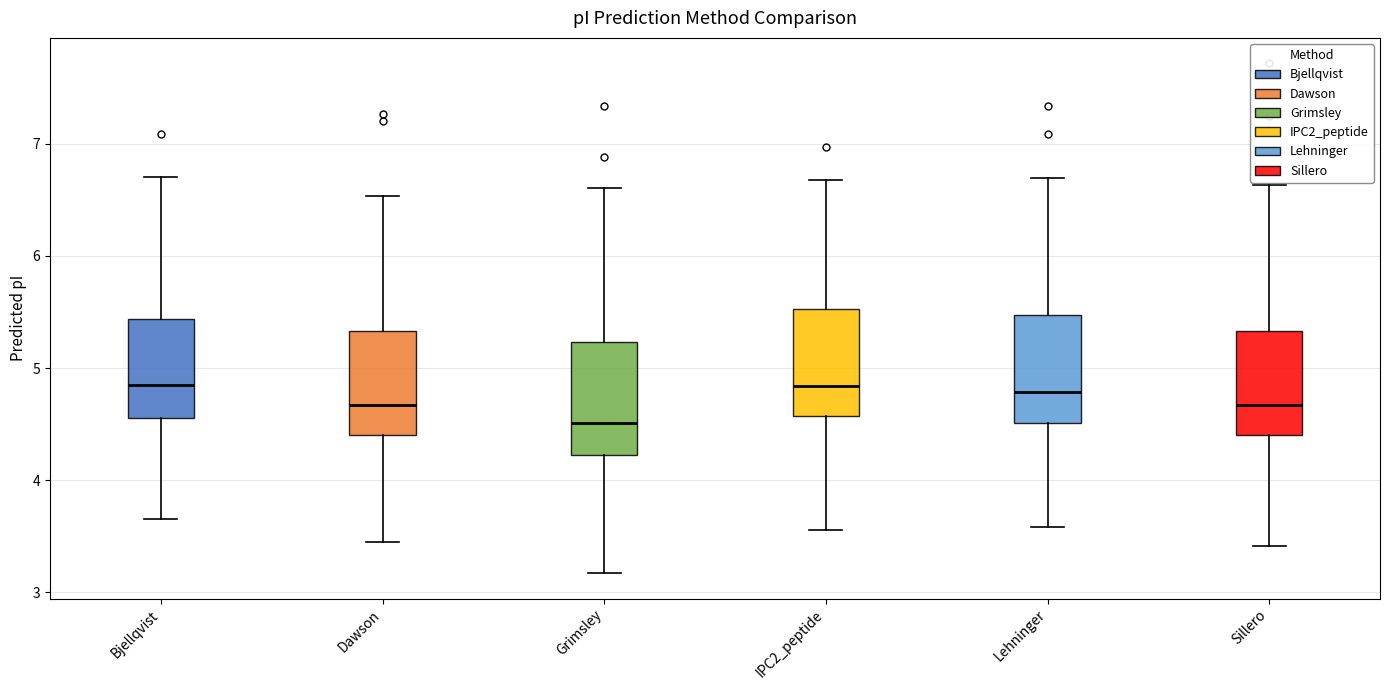

Reading left to right, read every box against the y-axis: the position of its median line, the range the box covers, and the ends of its whiskers. The values are not printed on the chart, so give them approximately, as read against the axis.

Bjellqvist: median 4.9, box 4.6 to 5.4, whiskers 3.7 to 6.7
Dawson: median 4.7, box 4.4 to 5.3, whiskers 3.5 to 6.5
Grimsley: median 4.5, box 4.2 to 5.2, whiskers 3.2 to 6.6
IPC2_peptide: median 4.8, box 4.6 to 5.5, whiskers 3.6 to 6.7
Lehninger: median 4.8, box 4.5 to 5.5, whiskers 3.6 to 6.7
Sillero: median 4.7, box 4.4 to 5.3, whiskers 3.4 to 6.6